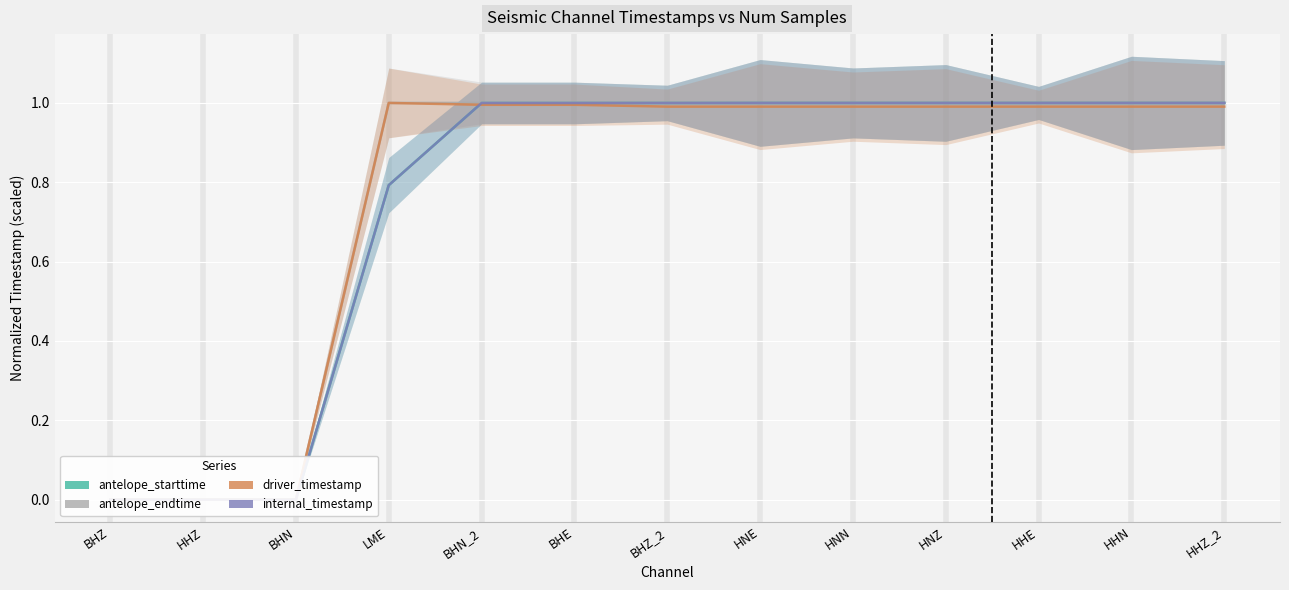

True or false: internal_timestamp and antelope_endtime intersect in this chart.

True